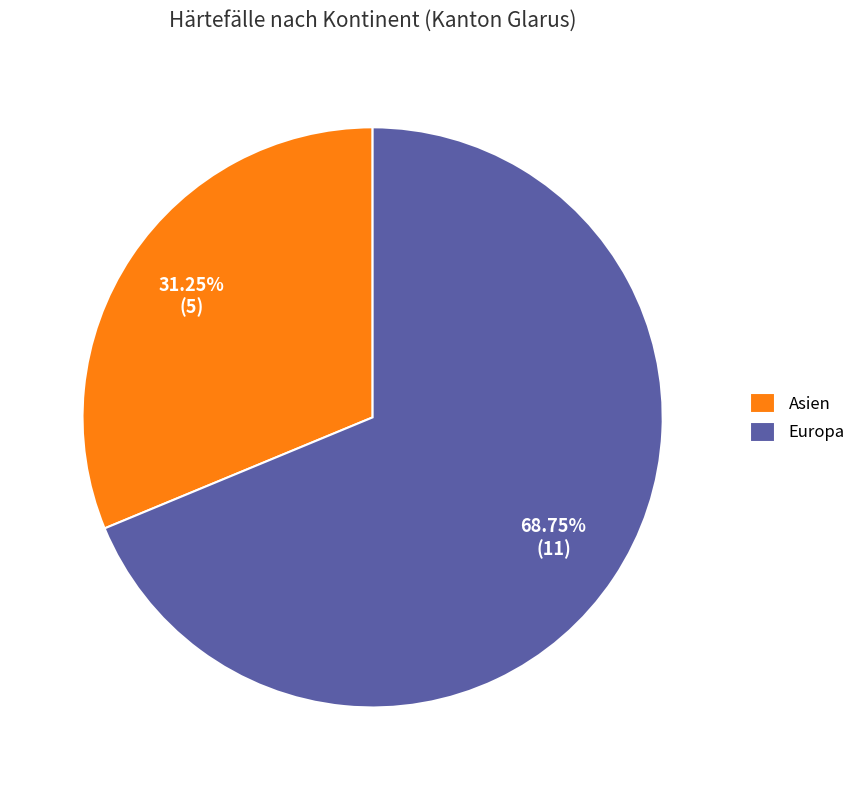

Do Asien and Europa together represent more than half of the pie?

Yes